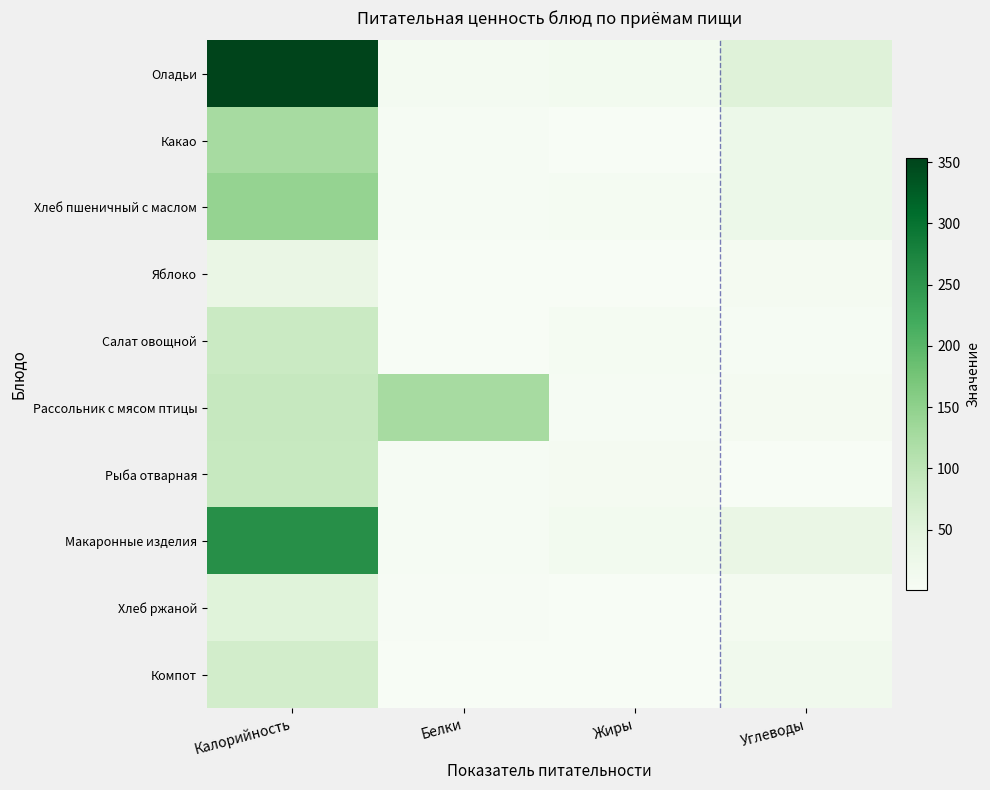

Between Углеводы and Жиры, which is larger?

Углеводы